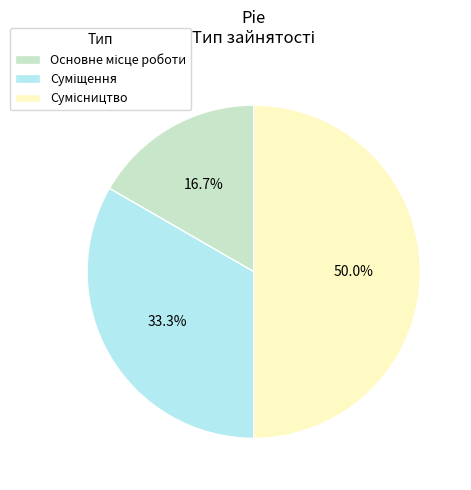

How many segments does this pie chart have?

3